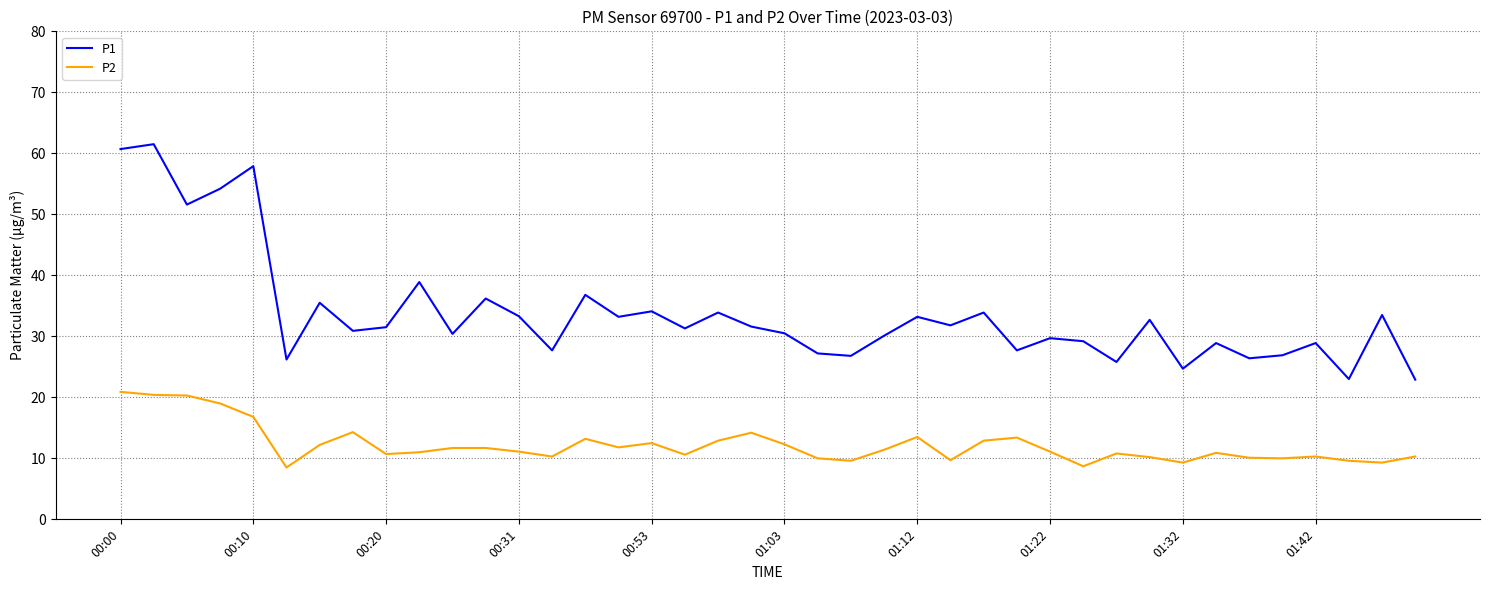

True or false: P2 and P1 cross at least once.

False